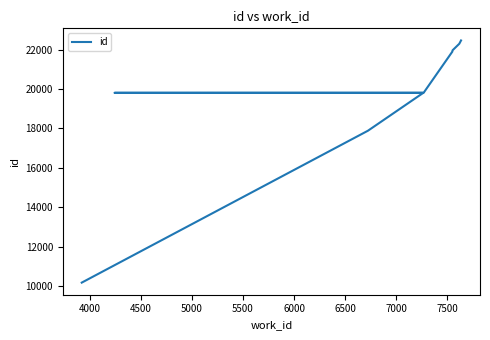

Is this an area chart (filled region under the line)?

No